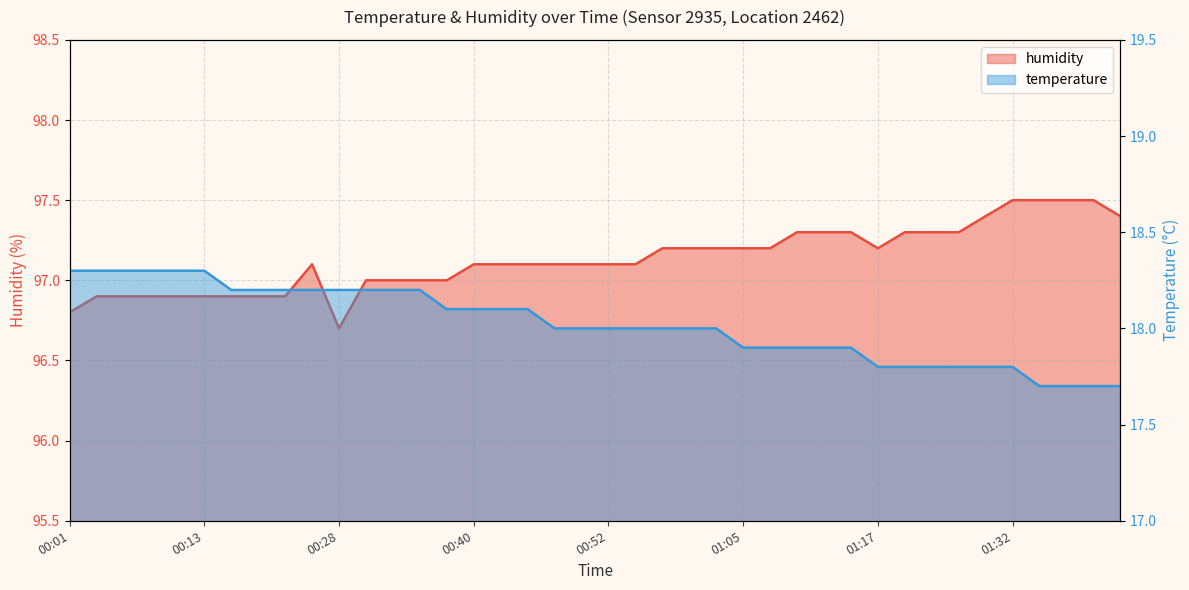

Which series changed the most between 00:01 and 00:55?

temperature